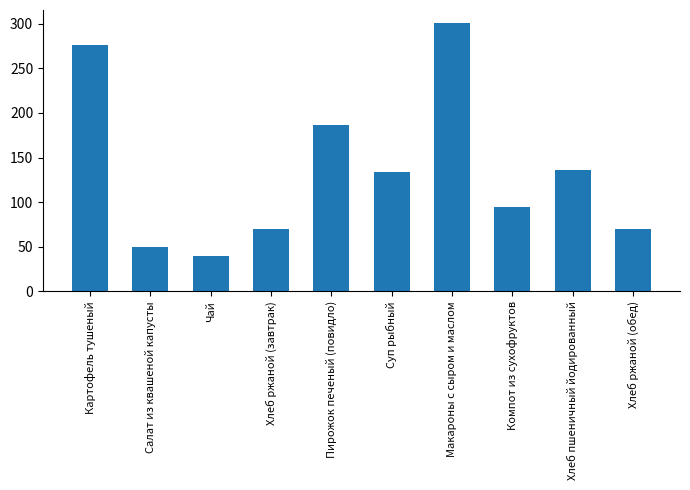

At which label is the value closest to 170?

Пирожок печеный (повидло)